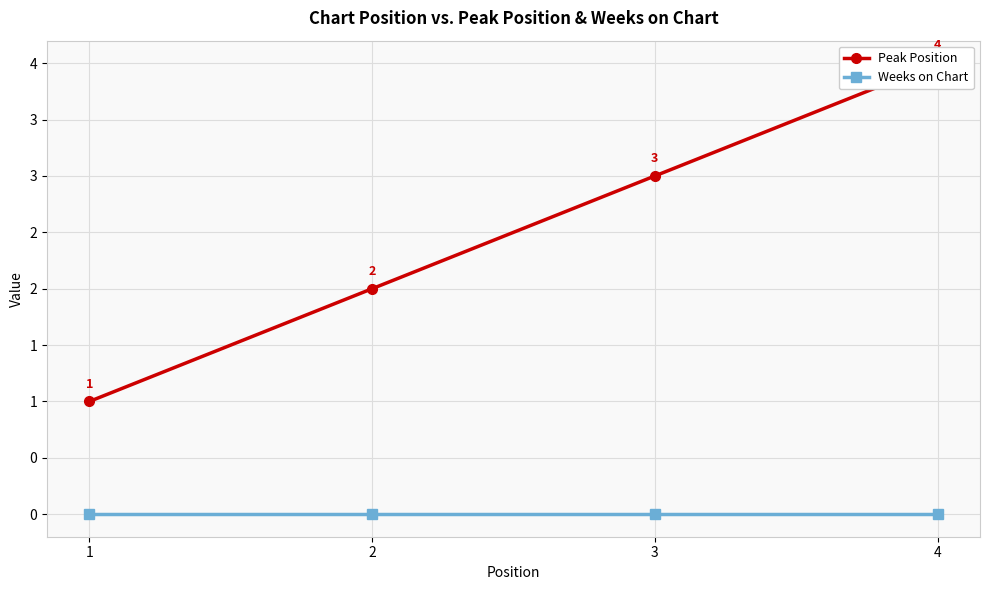

What is the spread (max minus min) of values at 4?

4